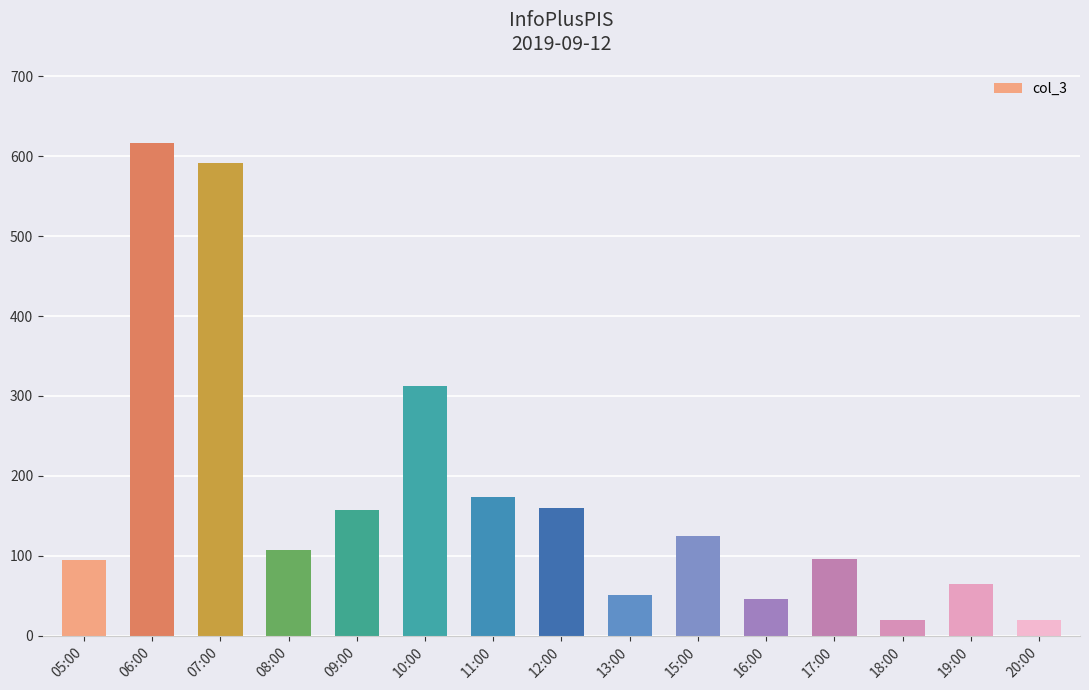

True or false: the data shows 312 at 10:00.

True